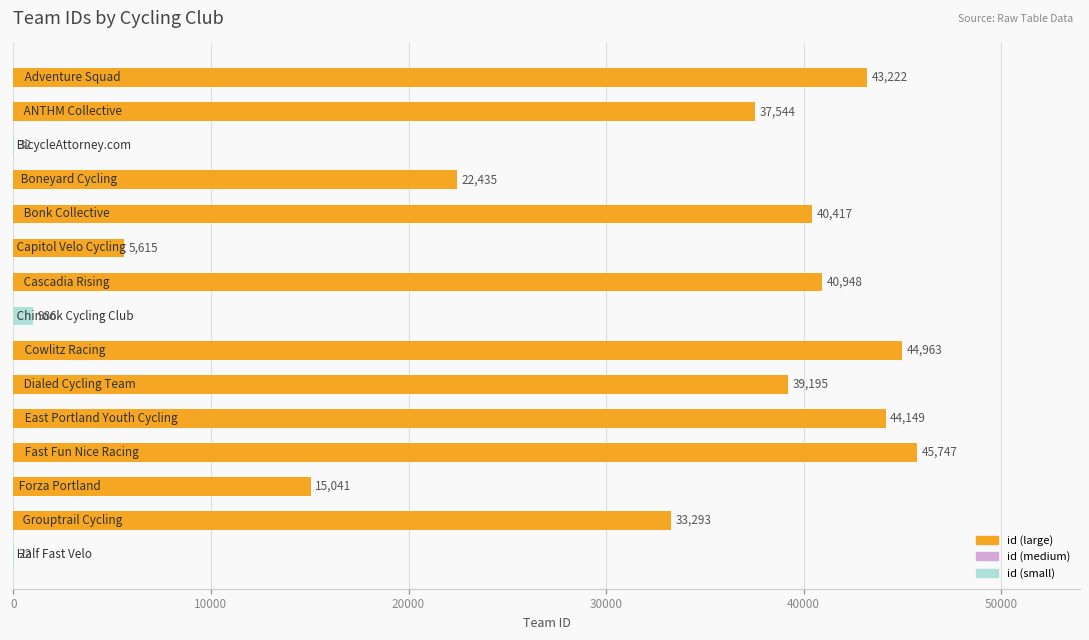

What is the maximum value shown in the chart?

45747